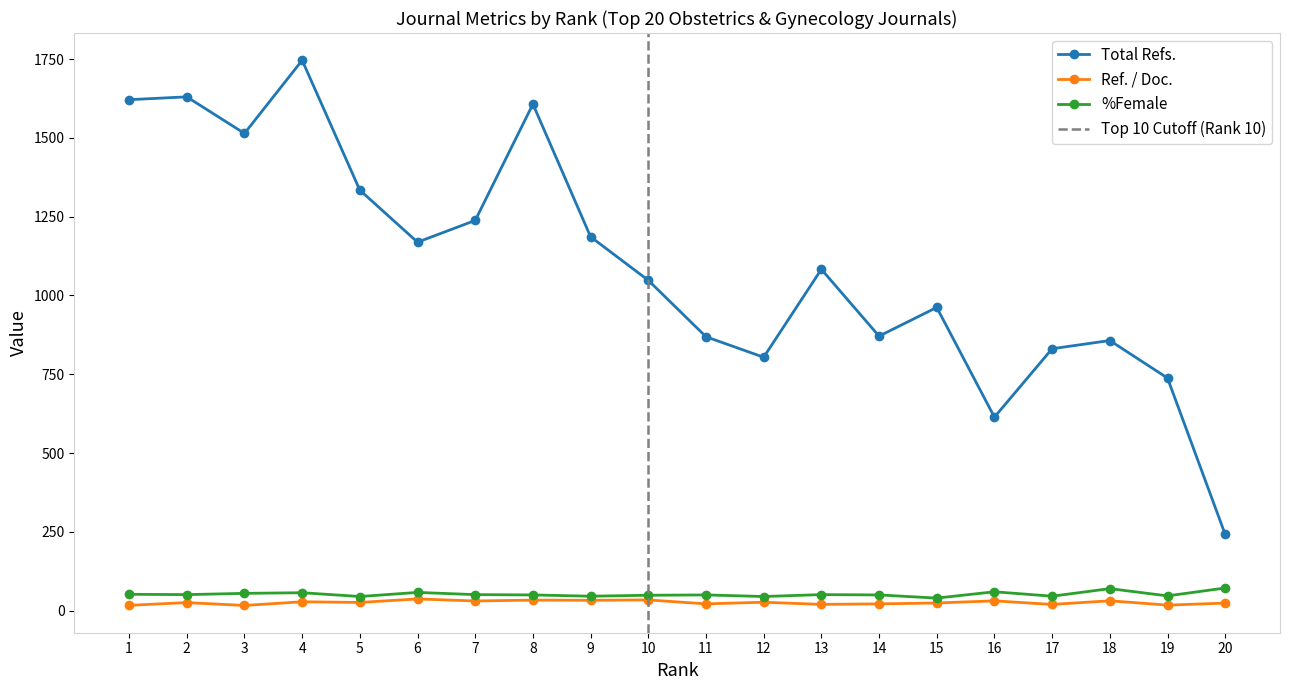

What is the difference between the %Female values at 6 and 8?

8.0